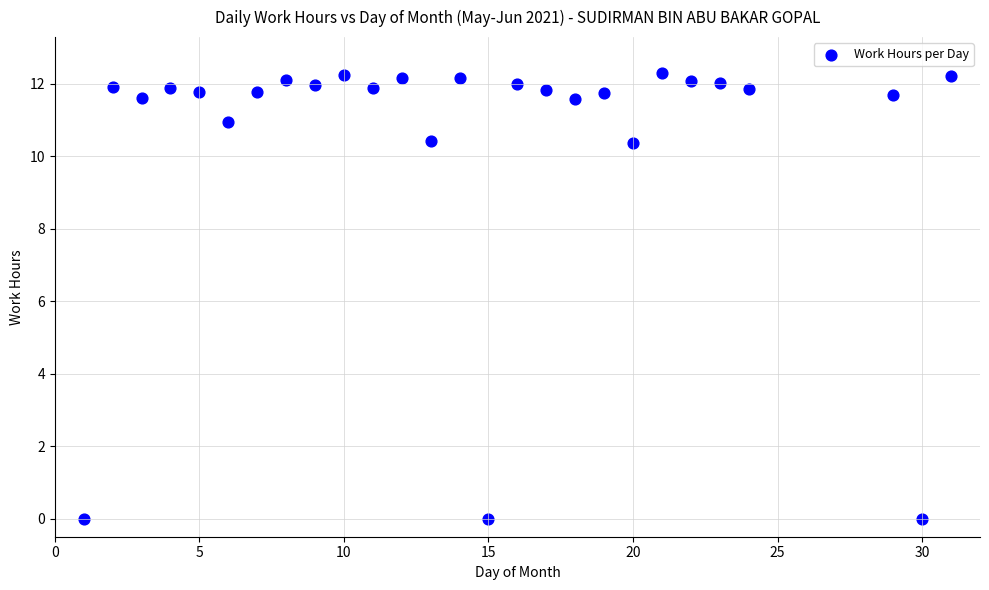

What is the range of X values (max minus min)?

30.0